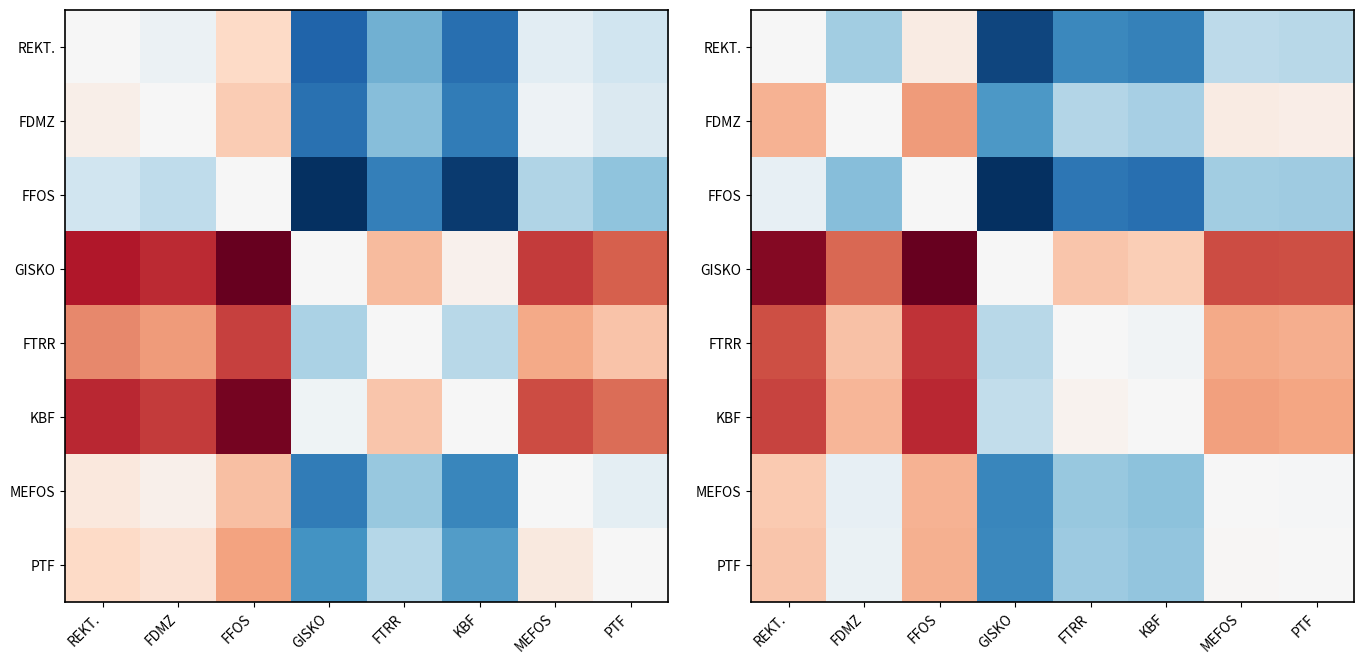

At which label does REKT. first exceed 0?

FDMZ